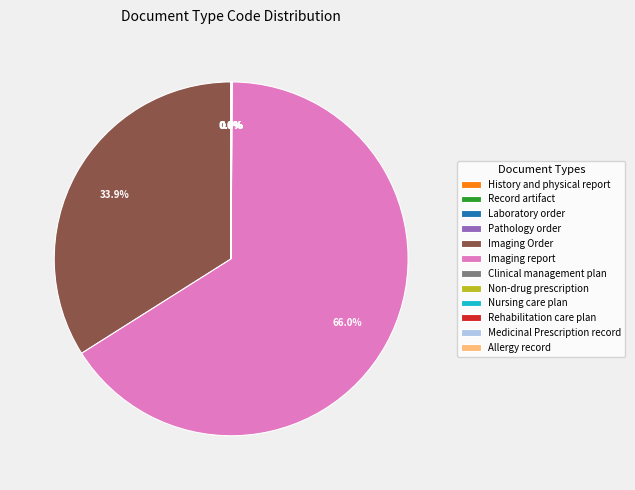

Which slice is the largest?

Imaging report